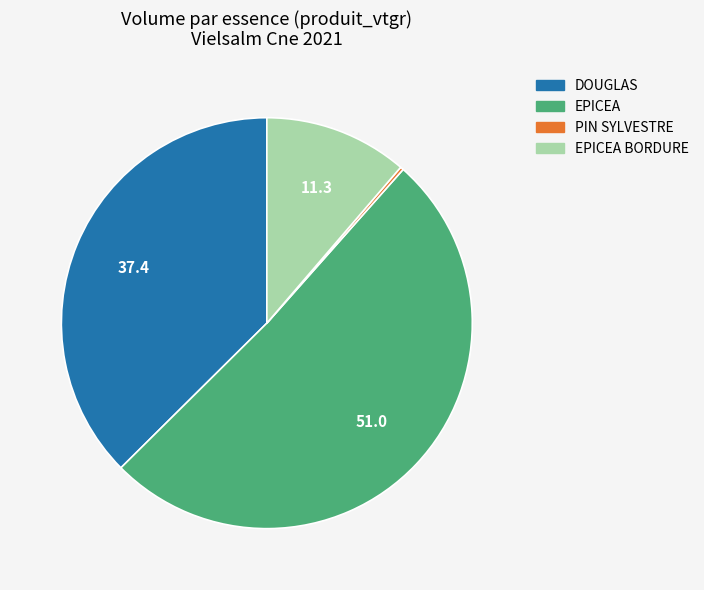

Is it true that EPICEA is 51% of the pie?

True